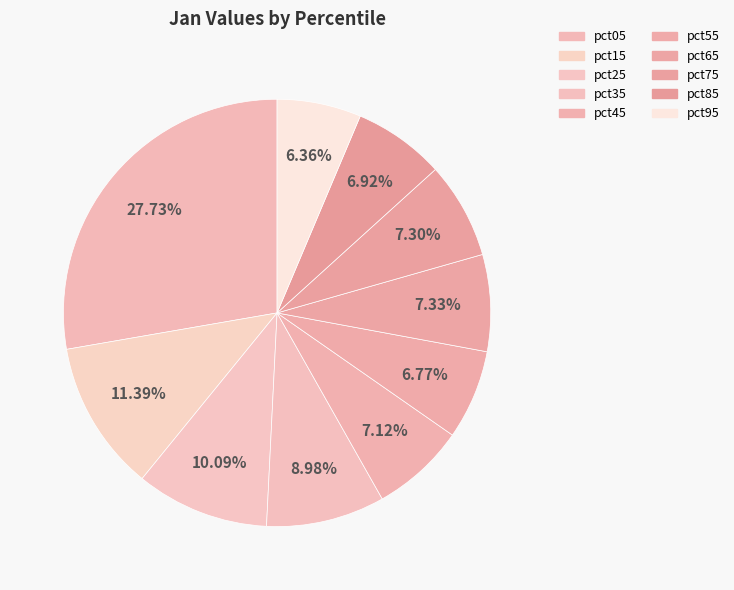

True or false: pct55 accounts for 7% of the total.

True